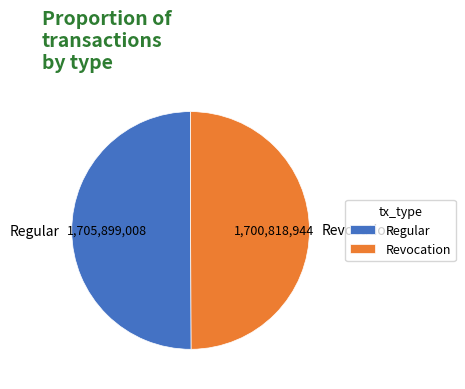

Is it true that Regular is 63% of the pie?

False